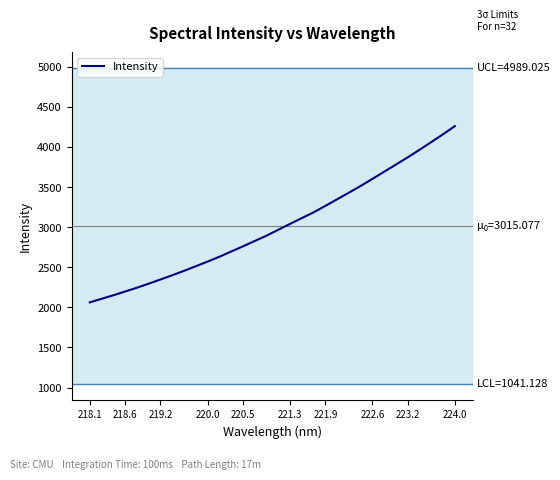

What is the difference between the maximum and minimum values?

2200.0